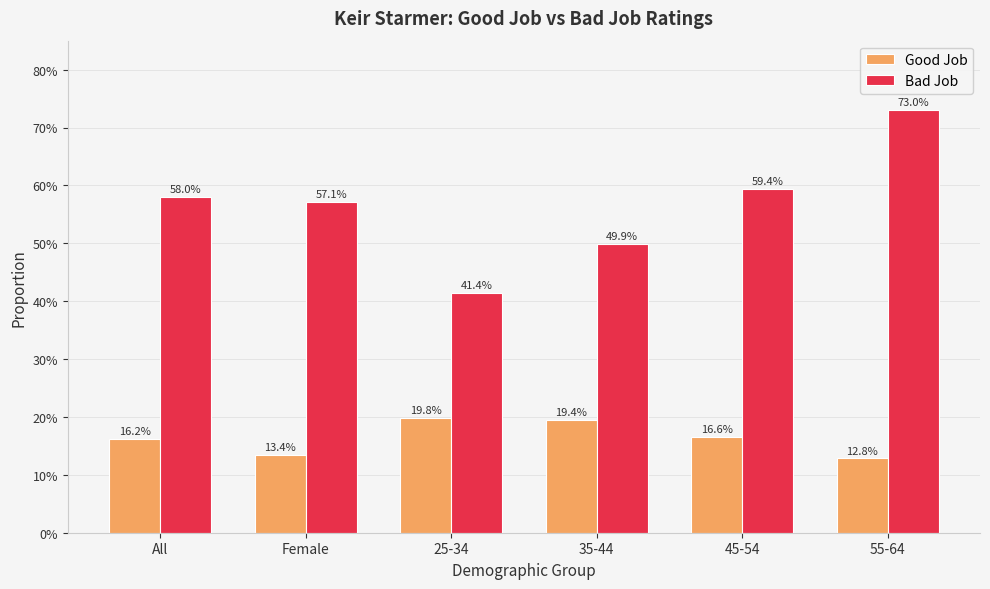

Which series has the largest total across all categories?

Bad Job